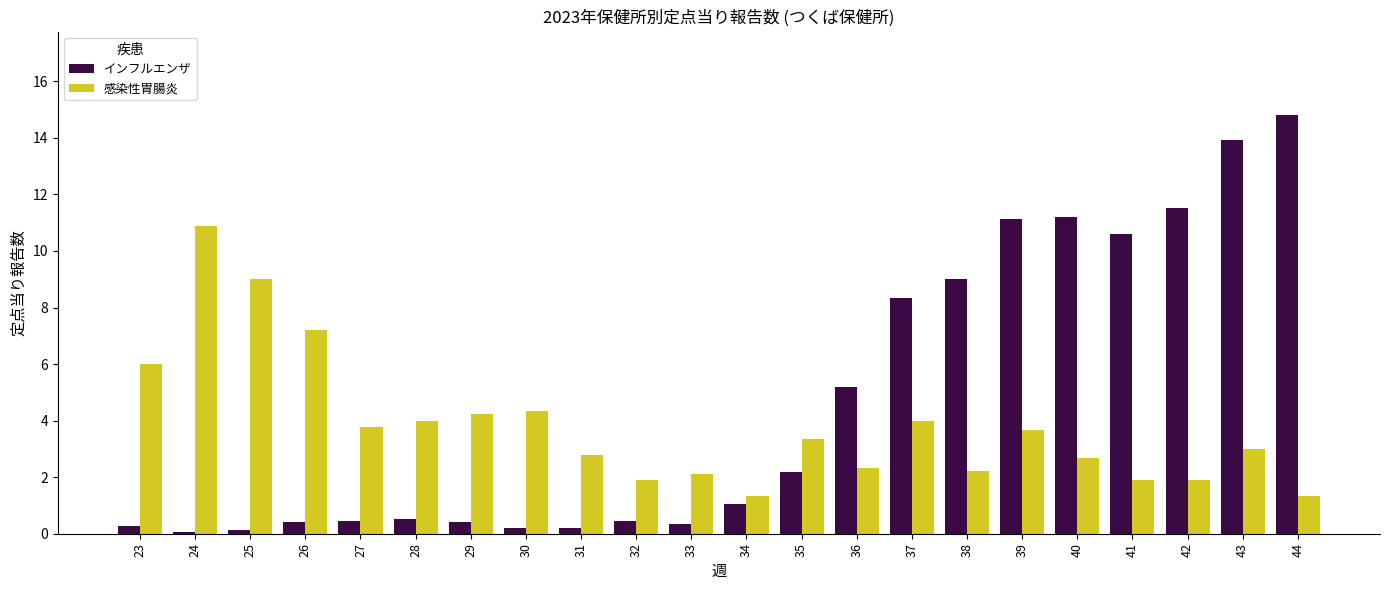

What is the sum of all インフルエンザ values?

102.5